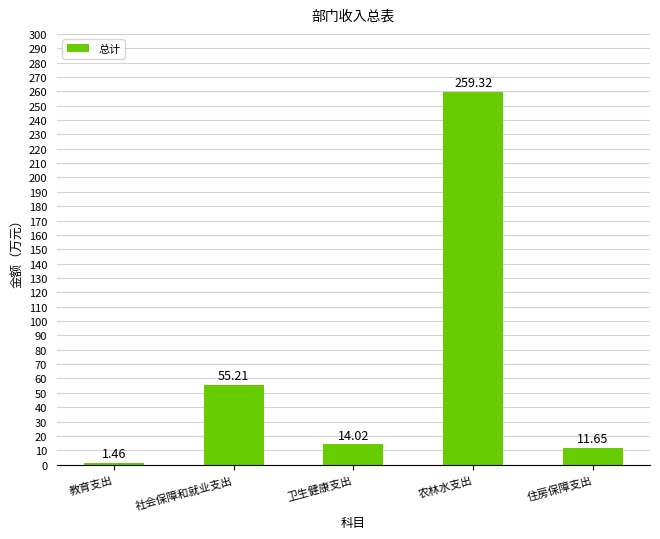

List the labels in order of value, largest first.

农林水支出, 社会保障和就业支出, 卫生健康支出, 住房保障支出, 教育支出